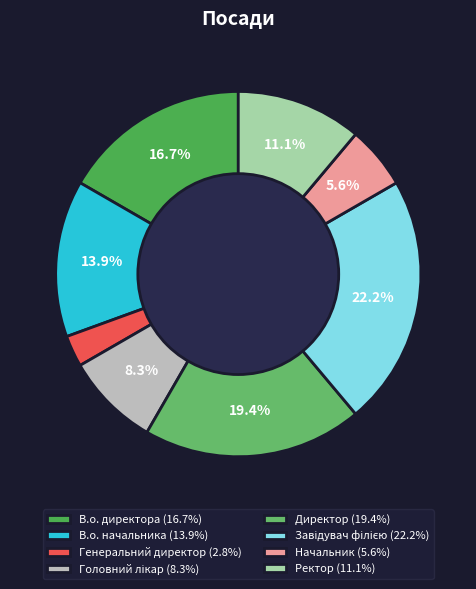

What percentage is the Директор slice, to the nearest percent?

19%